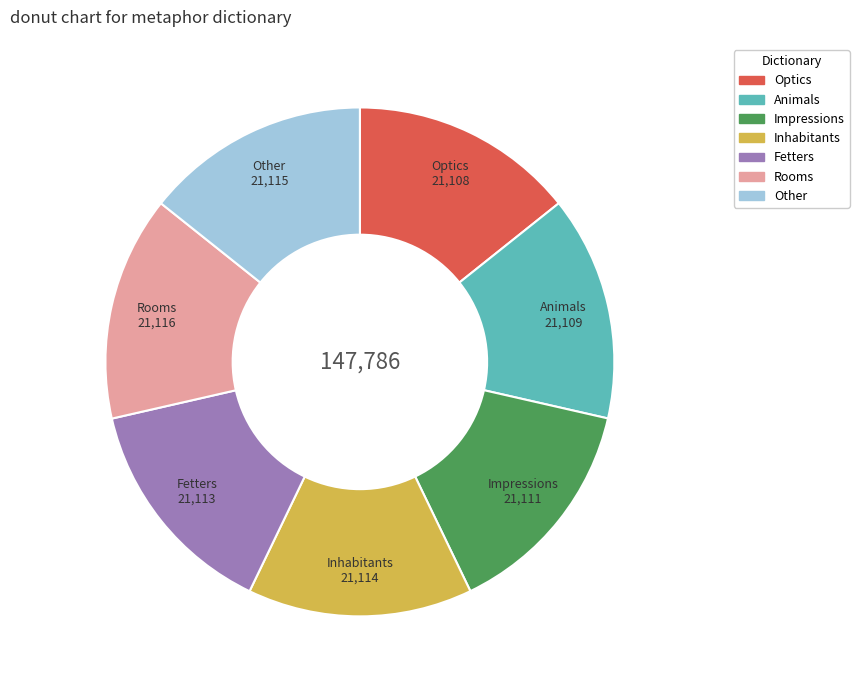

Is there a majority slice in this chart?

No